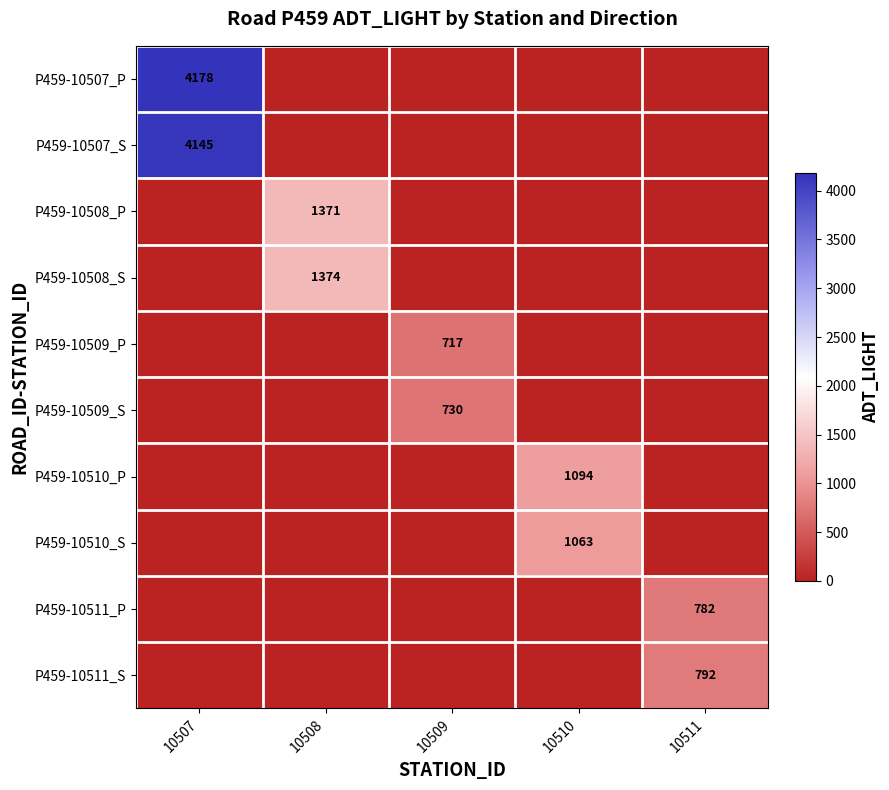

Is it true that P459-10508_P equals 812 at 10508?

False